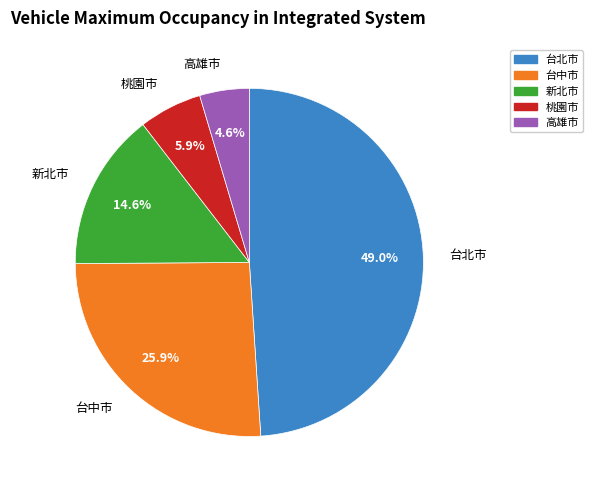

Which slice is the smallest?

高雄市